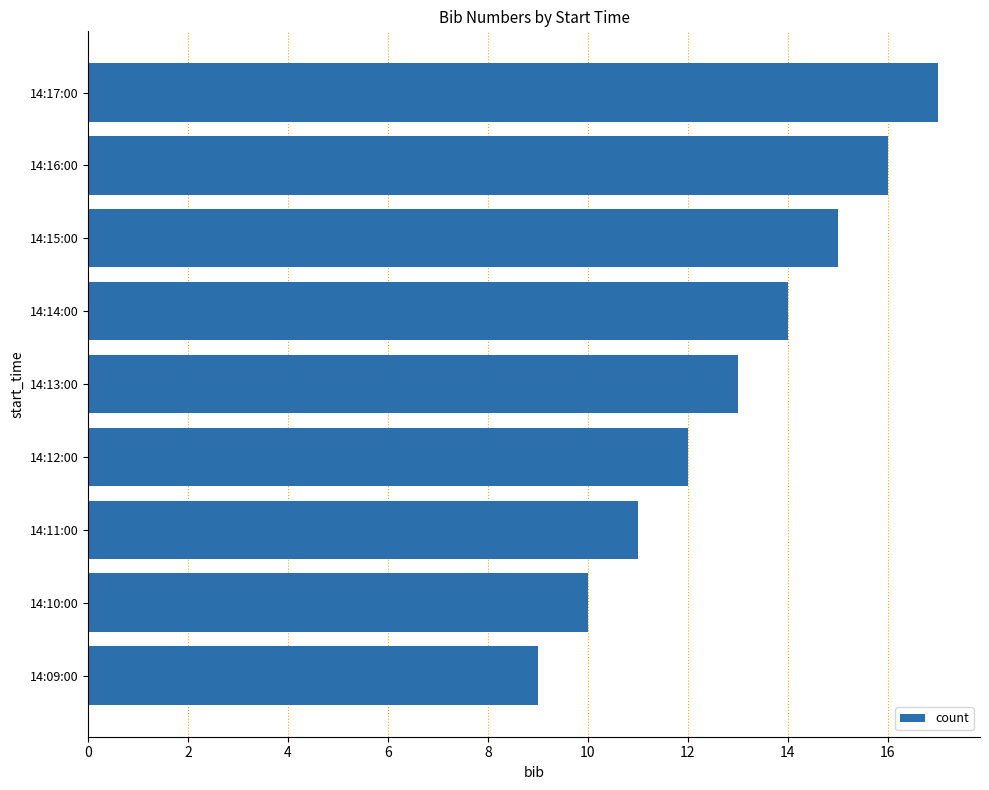

Rank the categories by value from highest to lowest.

14:17:00, 14:16:00, 14:15:00, 14:14:00, 14:13:00, 14:12:00, 14:11:00, 14:10:00, 14:09:00